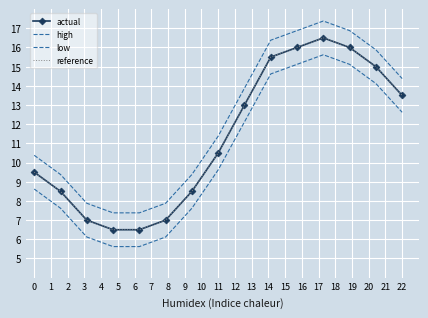

What is the value of the high point at the 8th from the left?

11.4